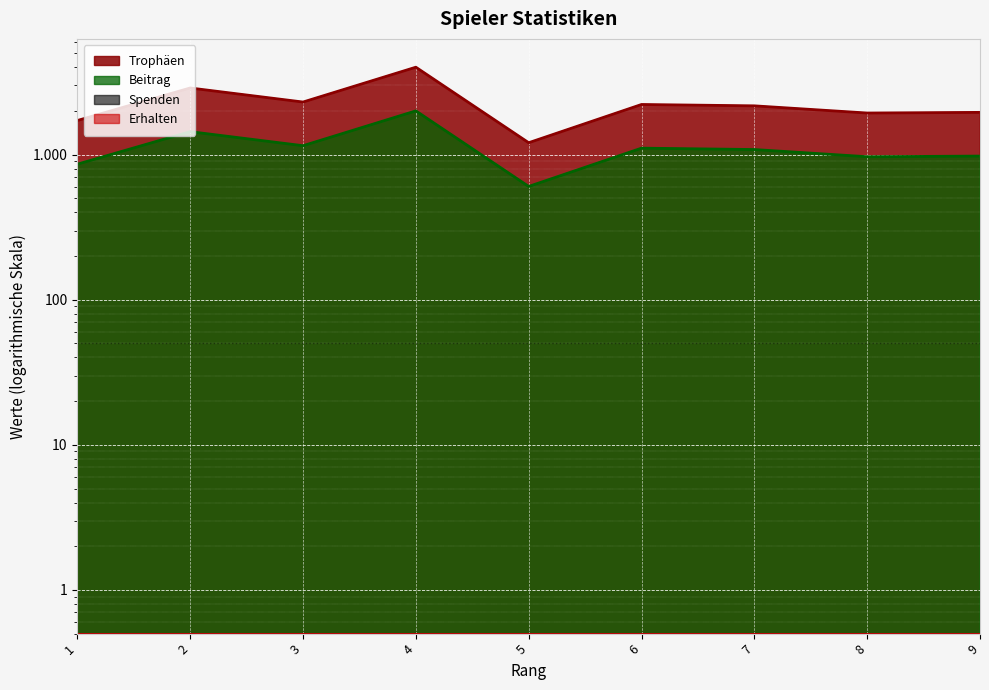

Rank the series by their maximum value, from lowest to highest.

Beitrag, Trophäen